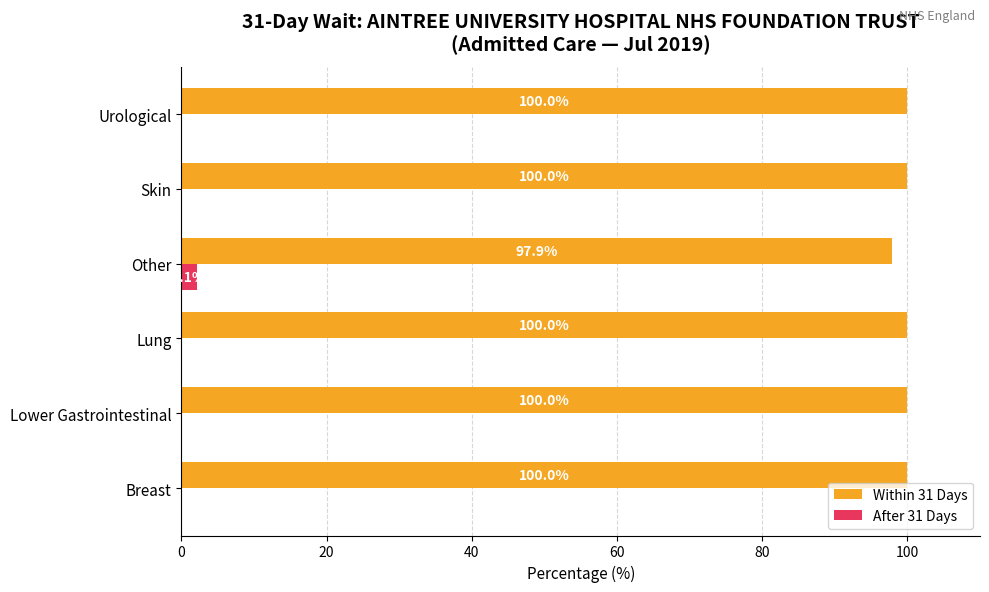

What is the sum of all After 31 Days values?

2.1